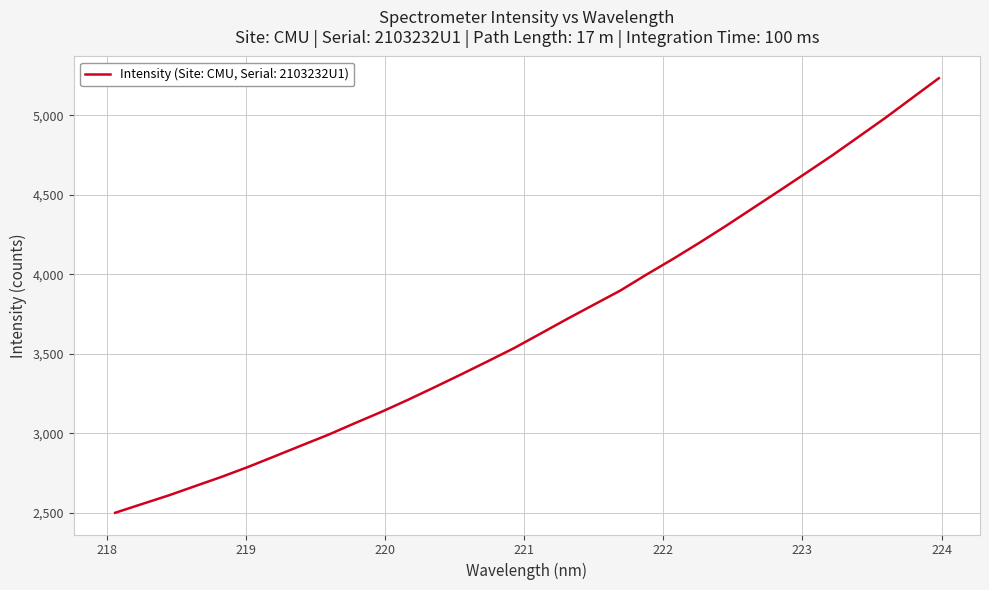

What is the difference between the maximum and minimum values?

2734.2